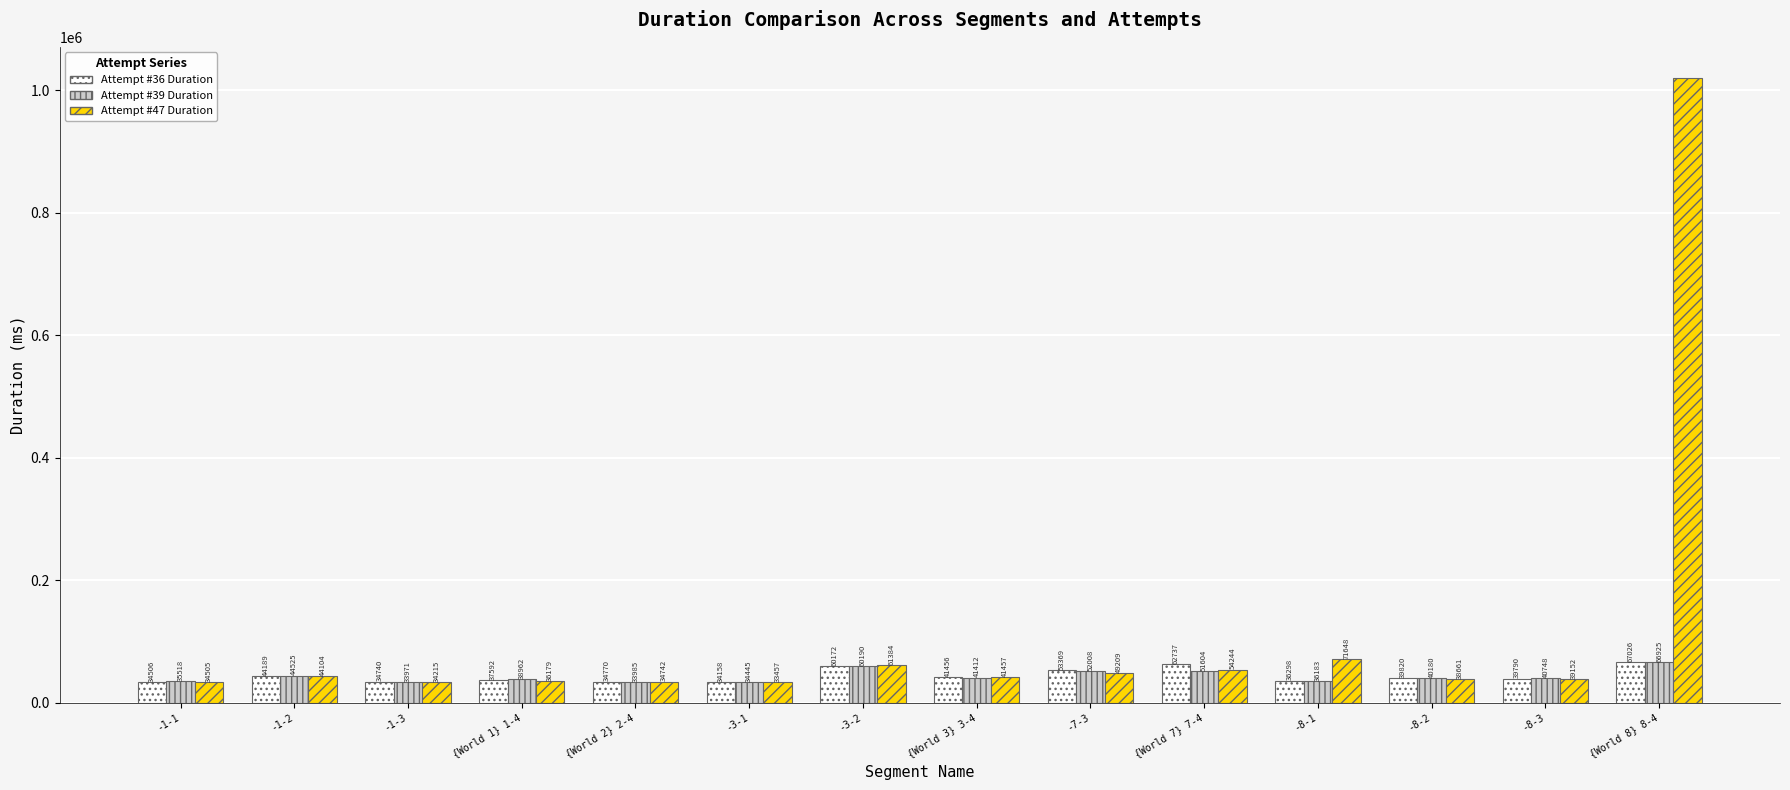

What are all the series names shown in the legend?

Attempt #36 Duration, Attempt #39 Duration, Attempt #47 Duration